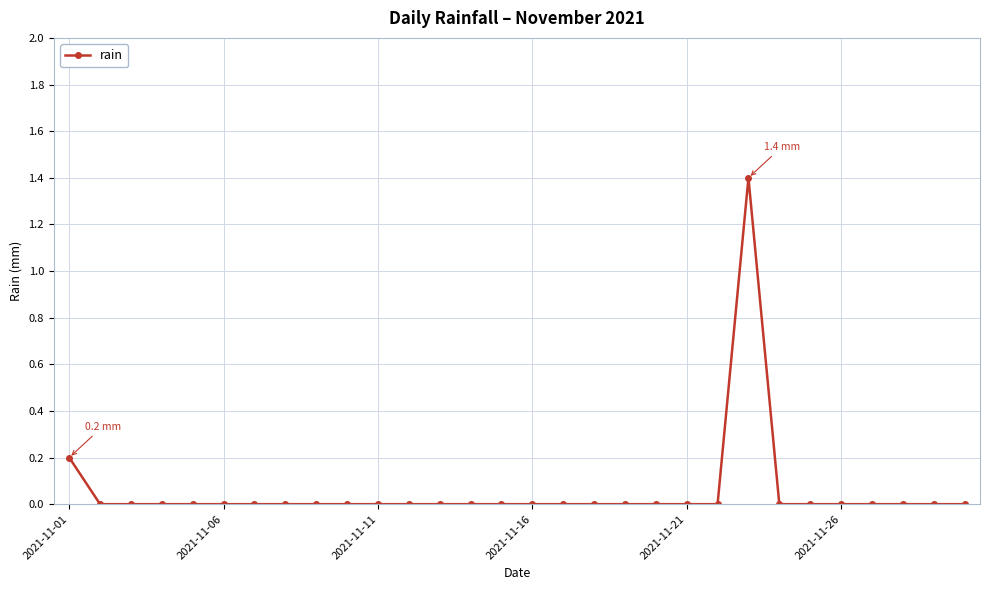

What is the sum of all values?

1.6